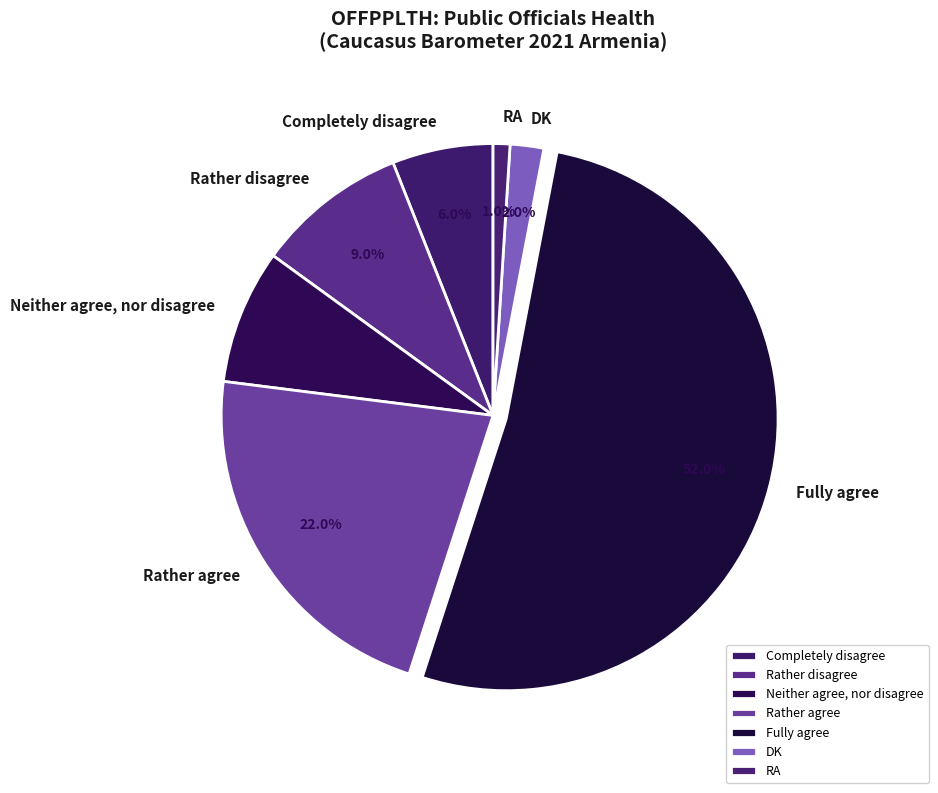

Which category has the biggest portion of the pie?

Fully agree